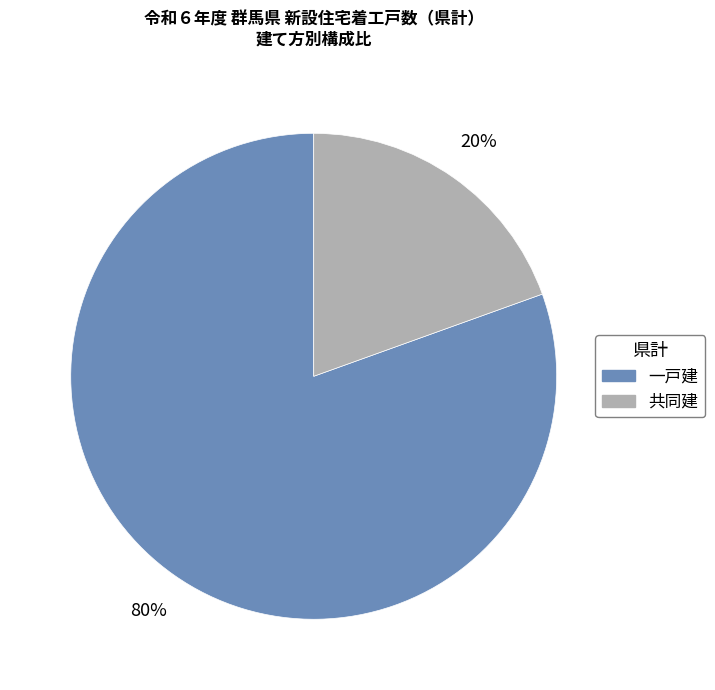

What percentage is the 共同建 slice, to the nearest percent?

20%